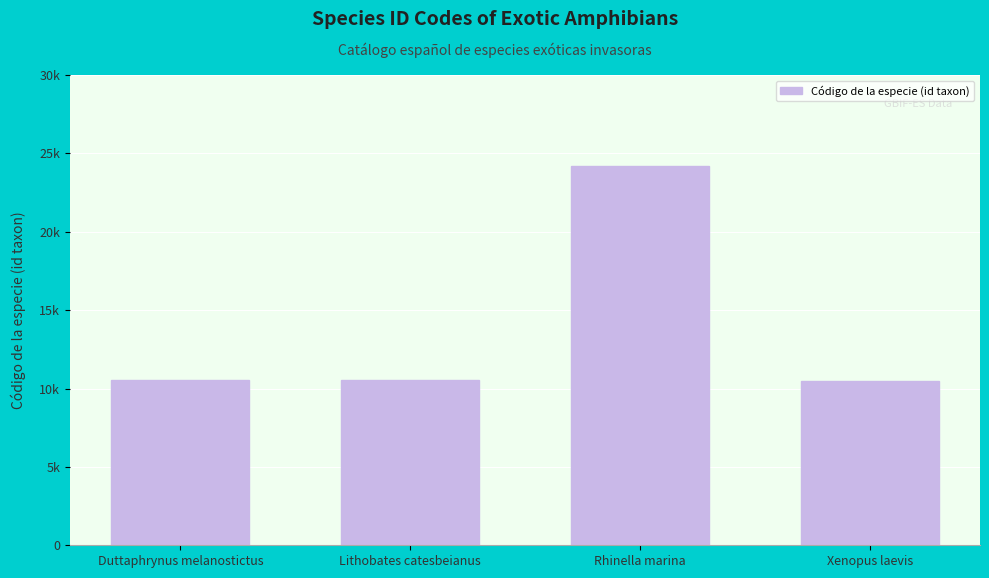

What is the change in value from Rhinella marina to Xenopus laevis?

-13739